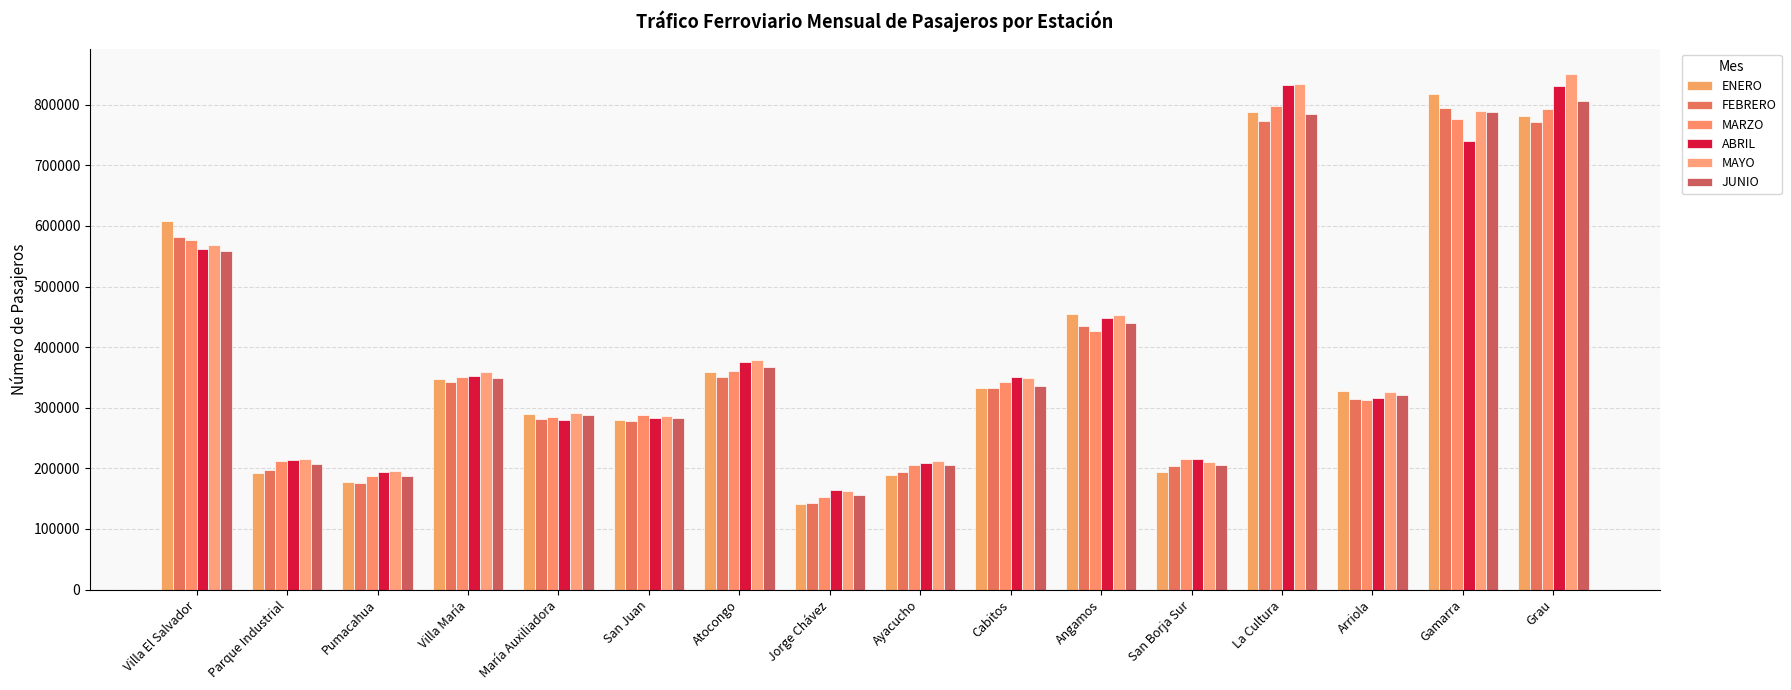

At which label does MARZO first exceed 342310?

Villa El Salvador